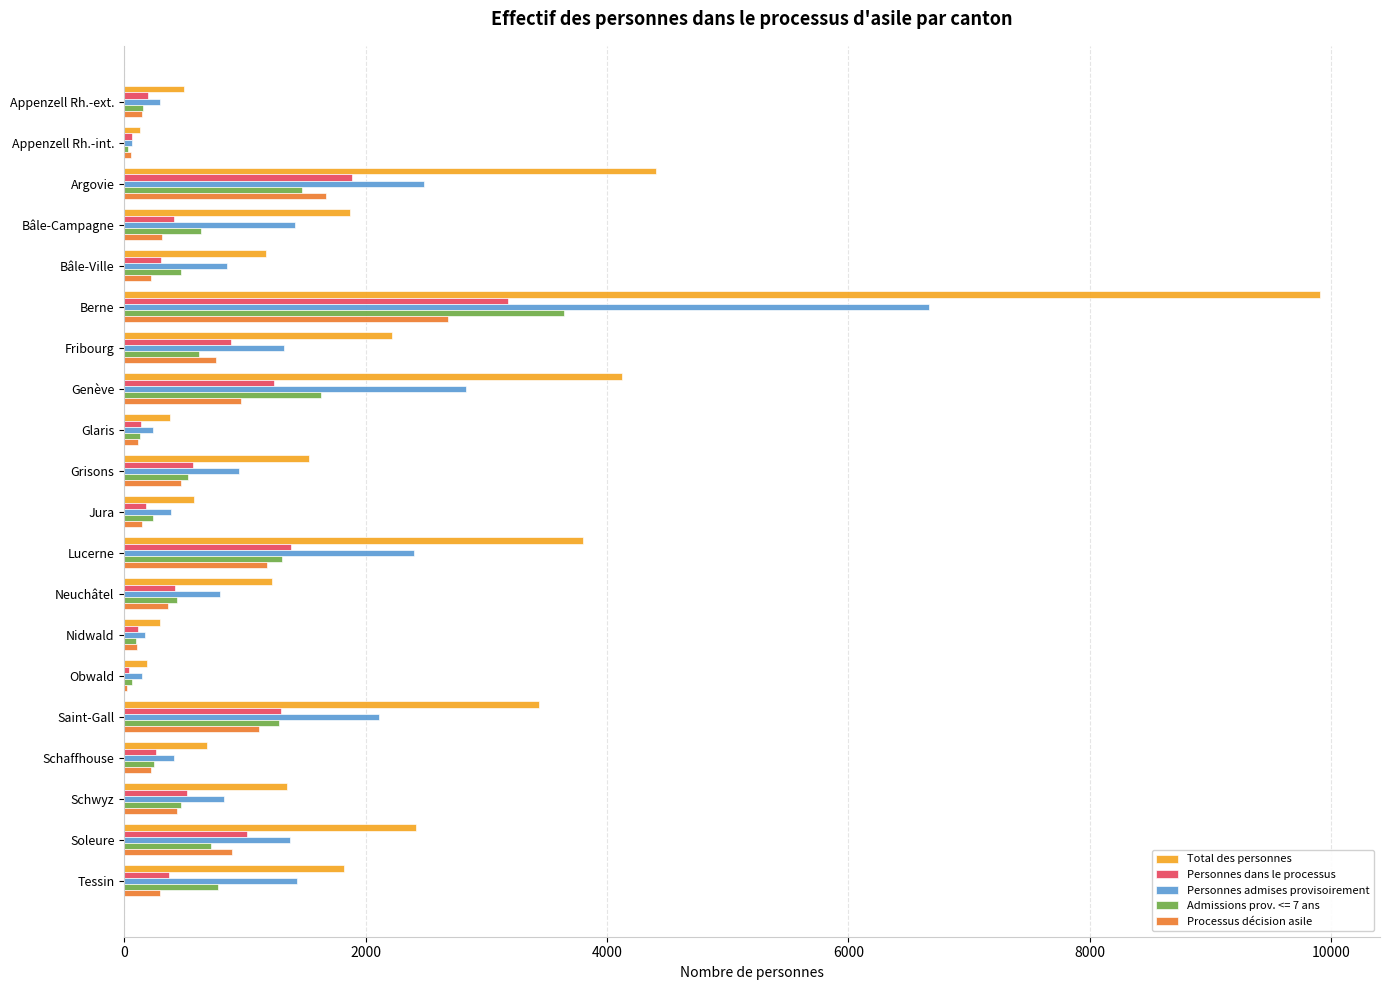

What is the maximum value for Personnes admises provisoirement?

6665